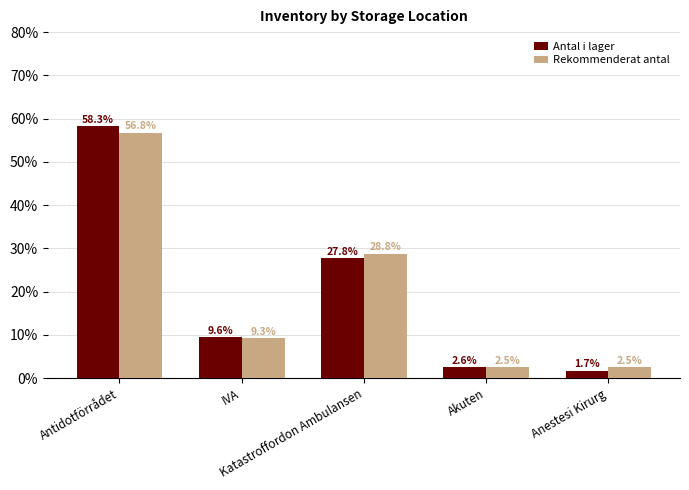

What is the total value across all series at IVA?

18.9